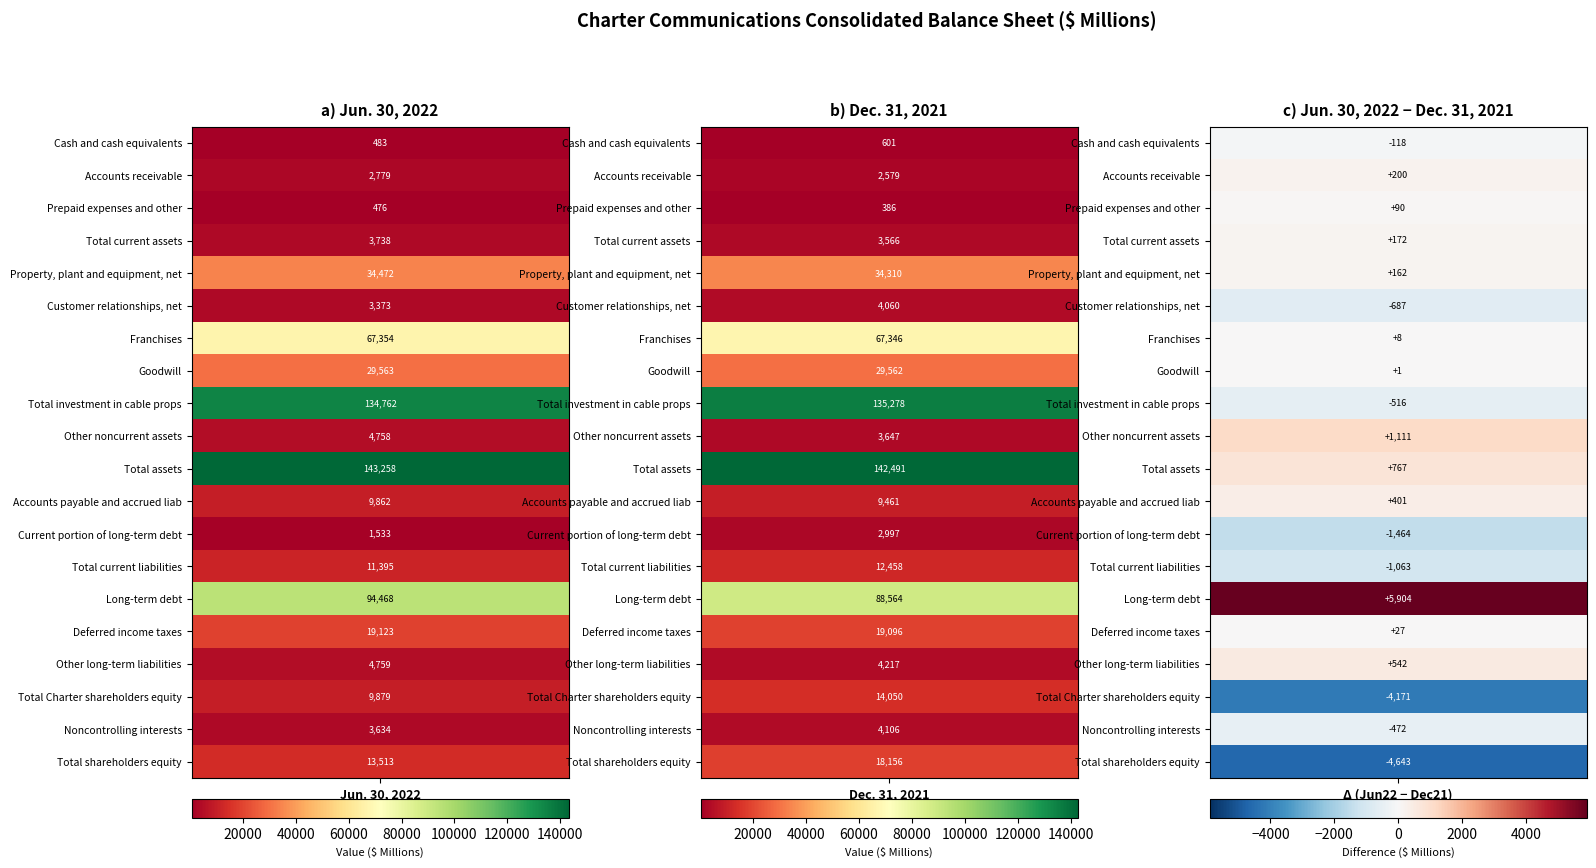

Between 1 and 0, which is larger?

1